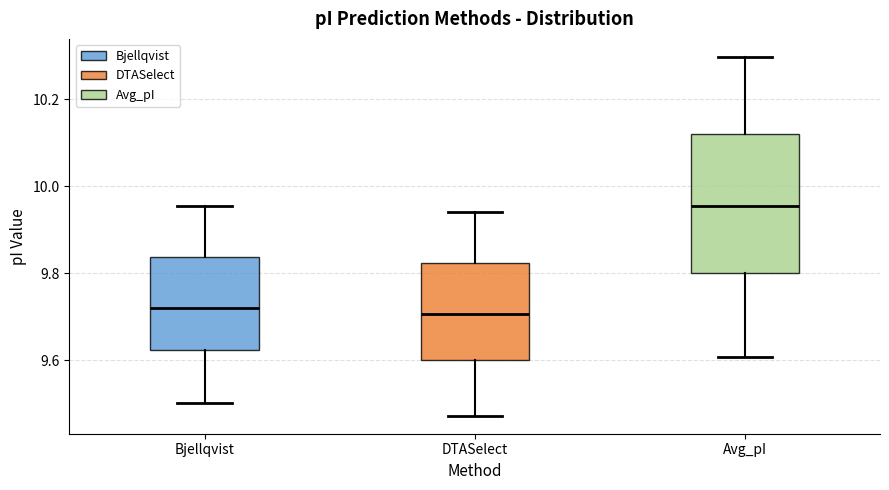

Reading left to right, transcribe this box plot: for each box, give where its median line is, the range the box spans, and where its two whiskers end, as read against the y-axis. The values are not printed on the chart, so give them approximately, as read against the axis.

Bjellqvist: median 9.72, box 9.62 to 9.84, whiskers 9.50 to 9.96
DTASelect: median 9.70, box 9.60 to 9.82, whiskers 9.48 to 9.94
Avg_pI: median 9.96, box 9.80 to 10.12, whiskers 9.60 to 10.30